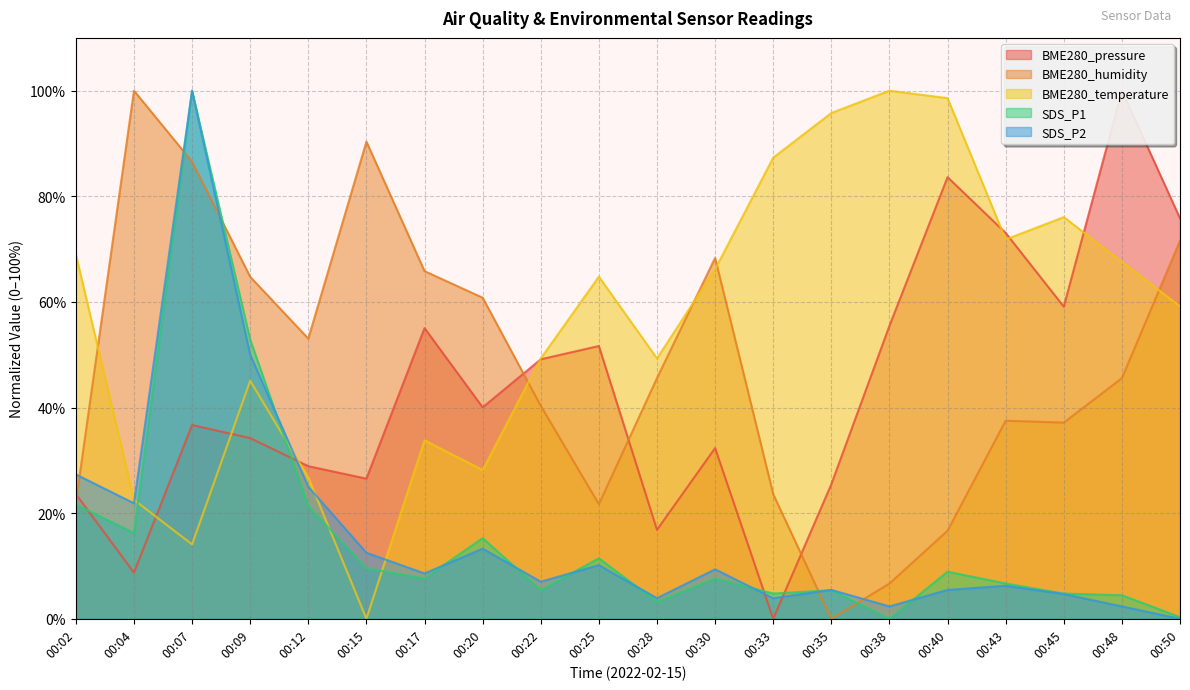

At which label does BME280_humidity first exceed 45?

00:04